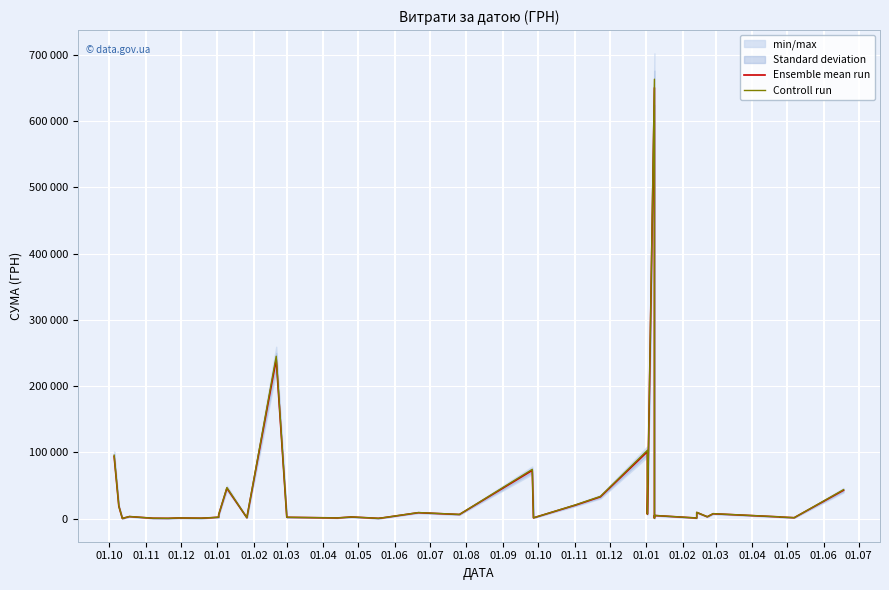

In Controll run, how many points are lower than both neighbors (excluding endpoints)?

13